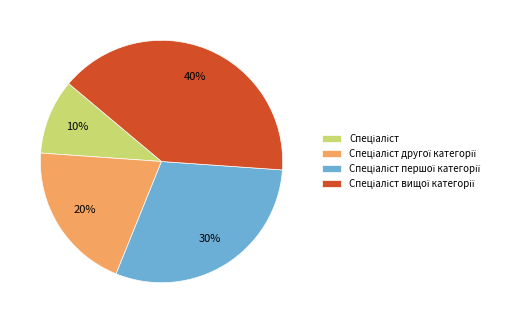

To the nearest percent, what is the difference between the largest and smallest slice percentages?

30%